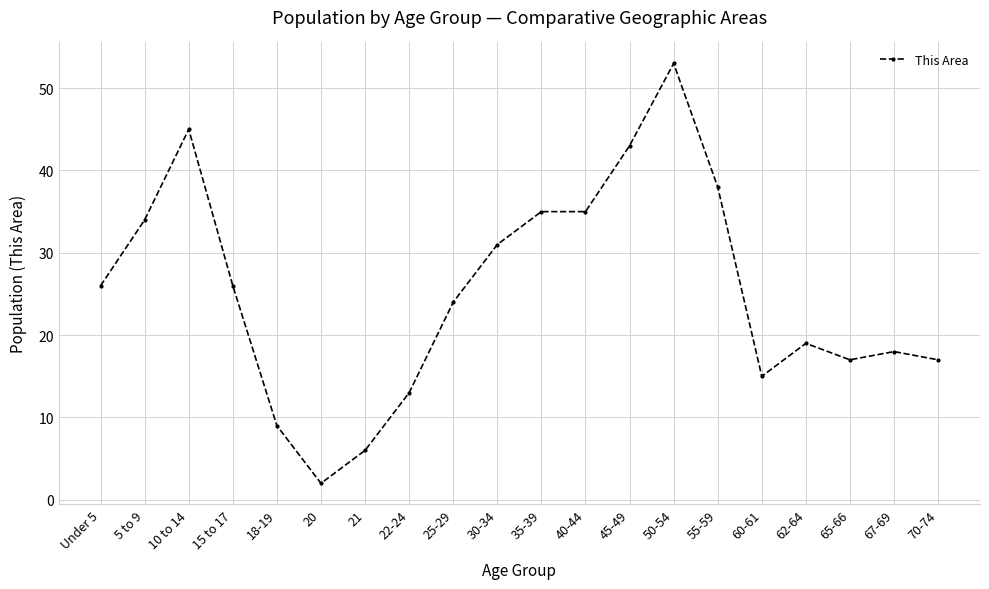

Between 18-19 and 70-74, which is larger?

70-74